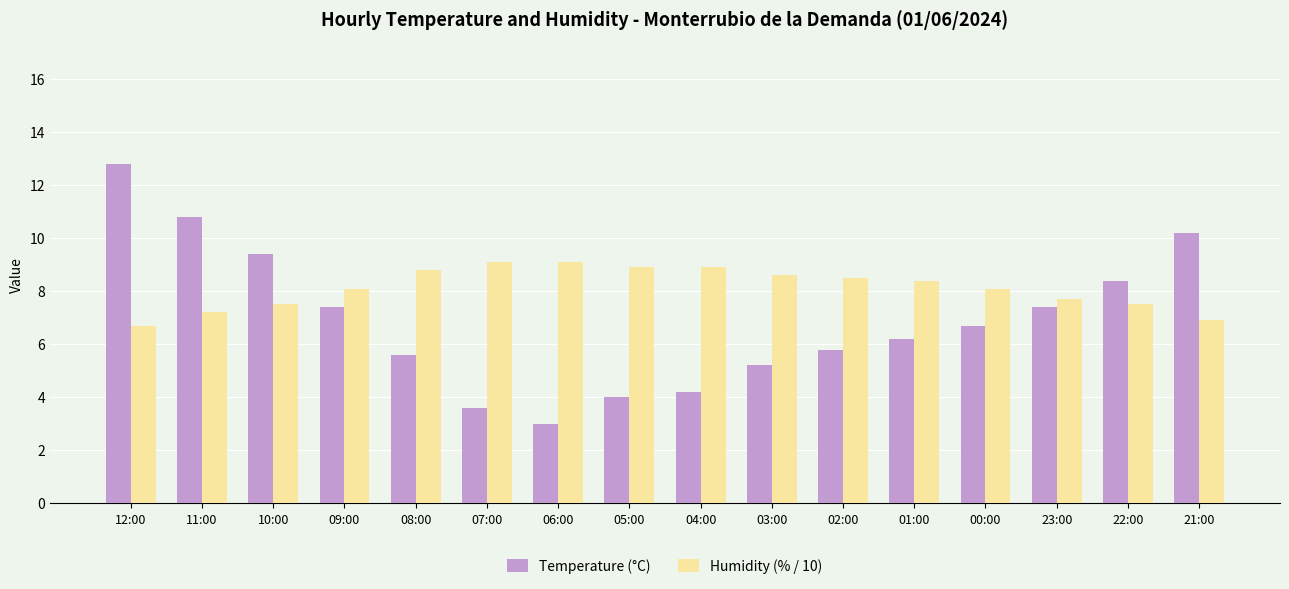

The value of Humidity (% / 10) at 00:00 is 8.1. True or false?

True